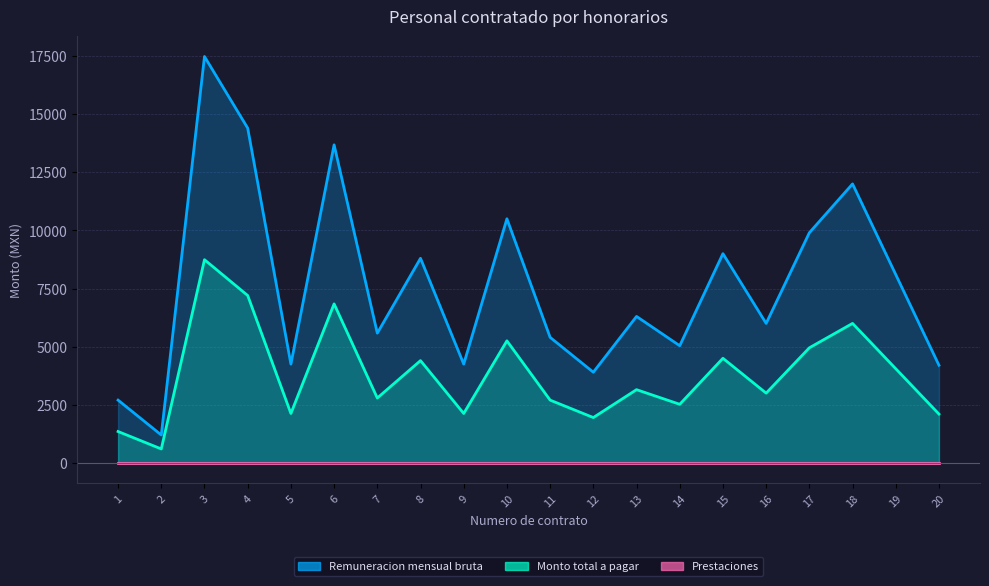

Which series has the largest range (max minus min)?

Remuneracion mensual bruta